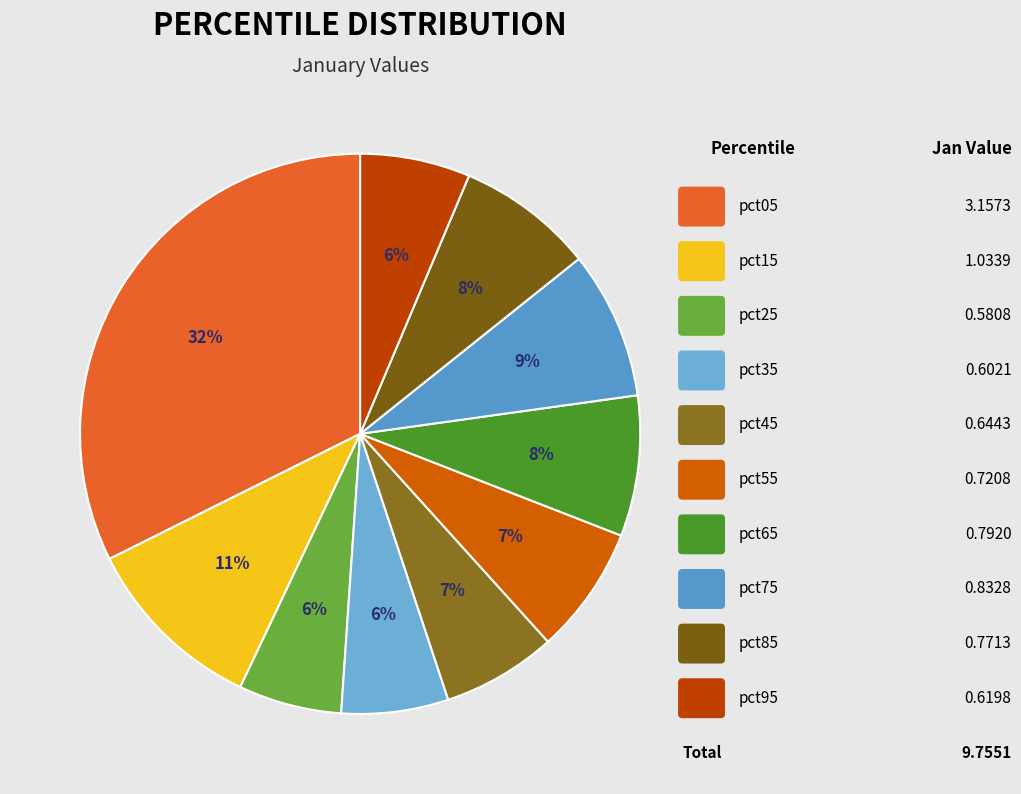

Rank the categories by value from highest to lowest.

pct05, pct15, pct75, pct65, pct85, pct55, pct45, pct95, pct35, pct25